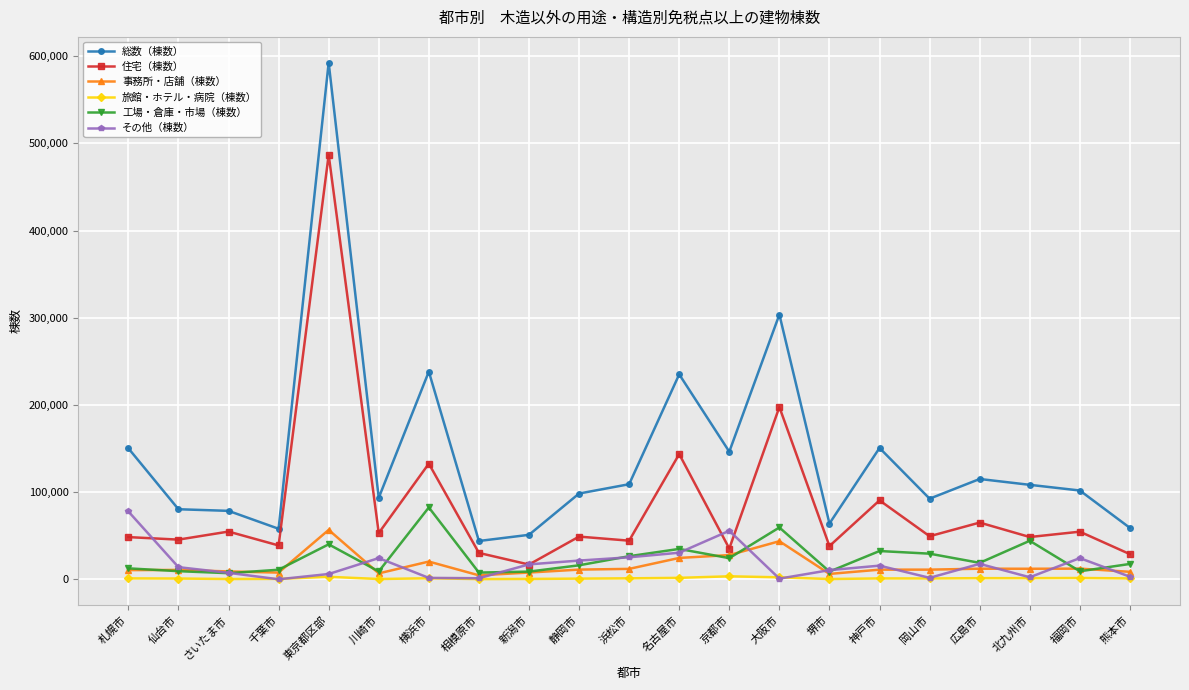

Where does the 旅館・ホテル・病院（棟数） series first go above 1011?

札幌市